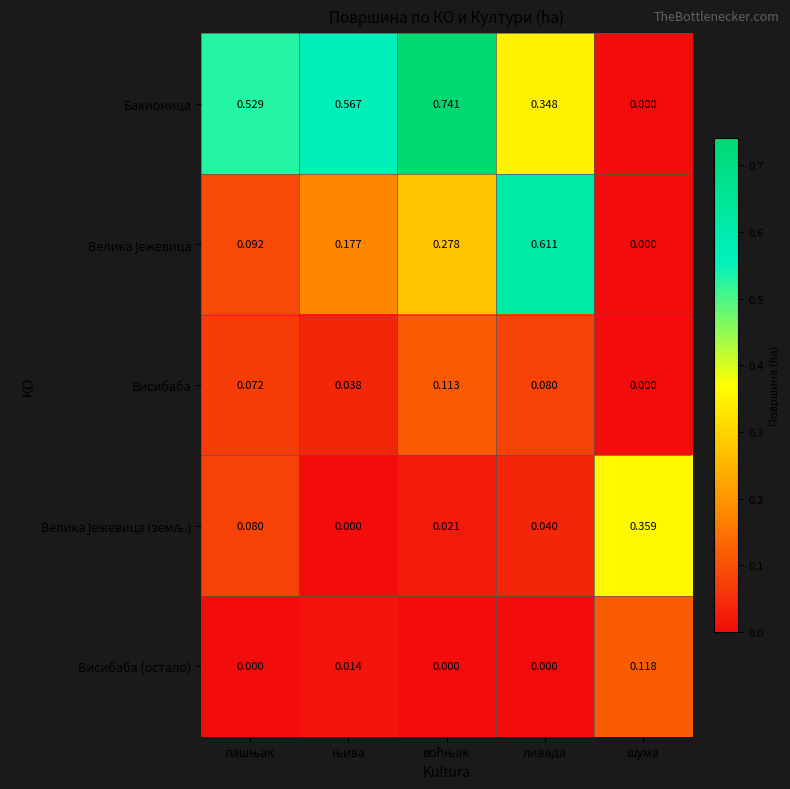

Which series has the largest range (max minus min)?

Бакионица